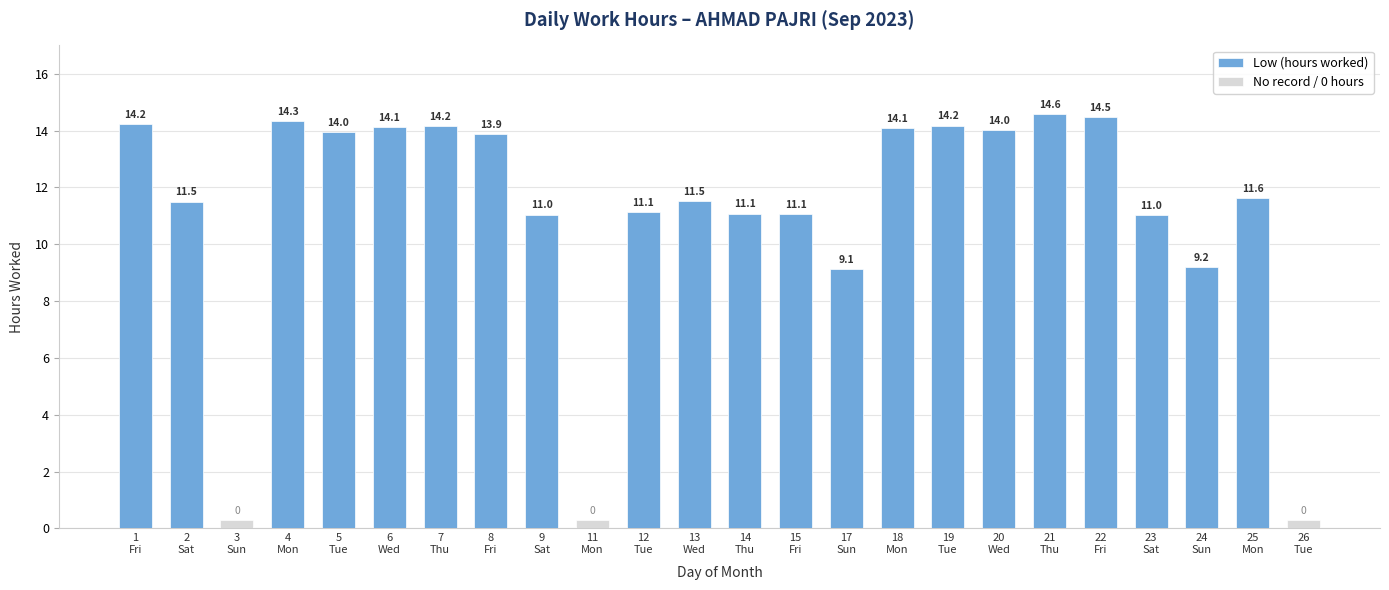

List the labels in order of value, largest first.

21, 22, 4, 1, 19, 7, 6, 18, 20, 5, 8, 25, 13, 2, 12, 14, 15, 9, 23, 24, 17, 3, 11, 26